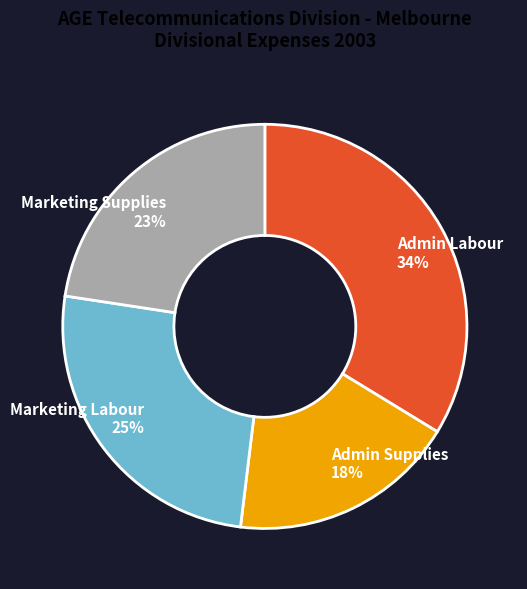

What is the largest slice in the pie chart?

Admin Labour